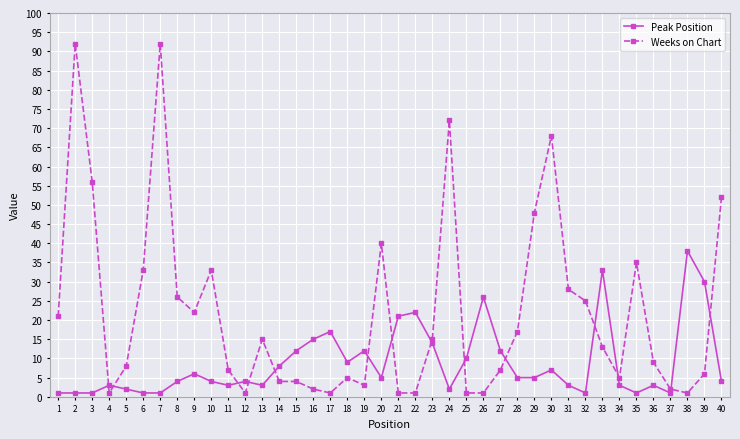

What is the difference between the second highest and second lowest values in the Weeks on Chart series?

91